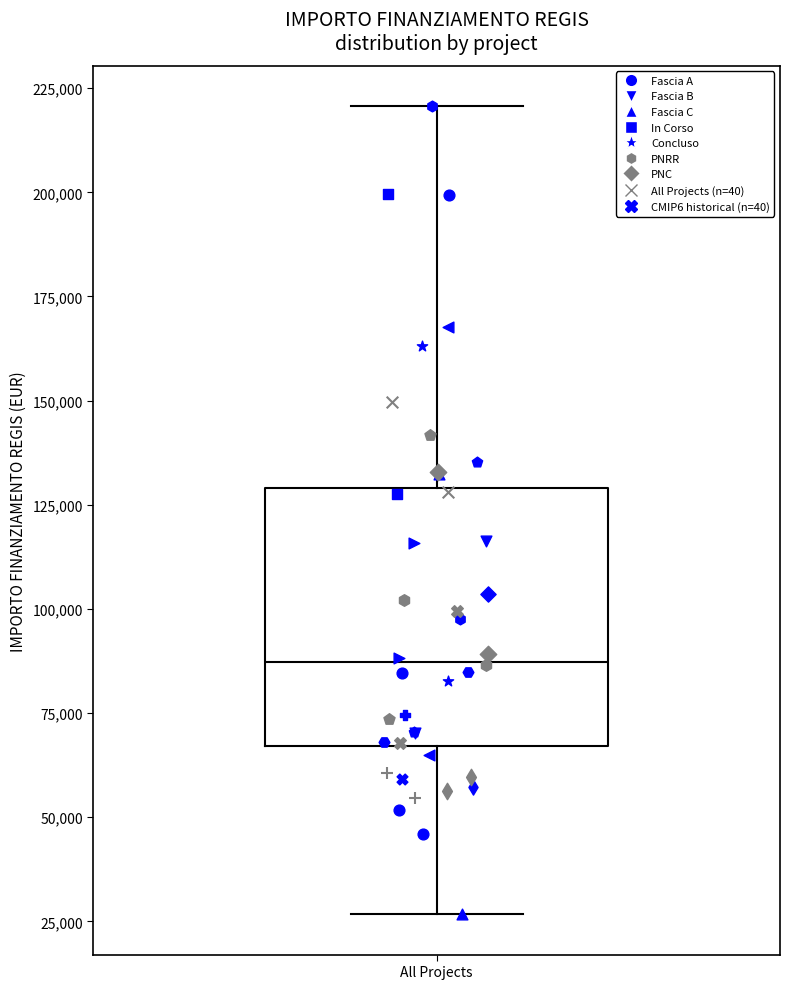

Where does the upper whisker of the box for All Projects end on the y-axis? The values are not printed on the chart, so give them approximately, as read against the axis.

220000